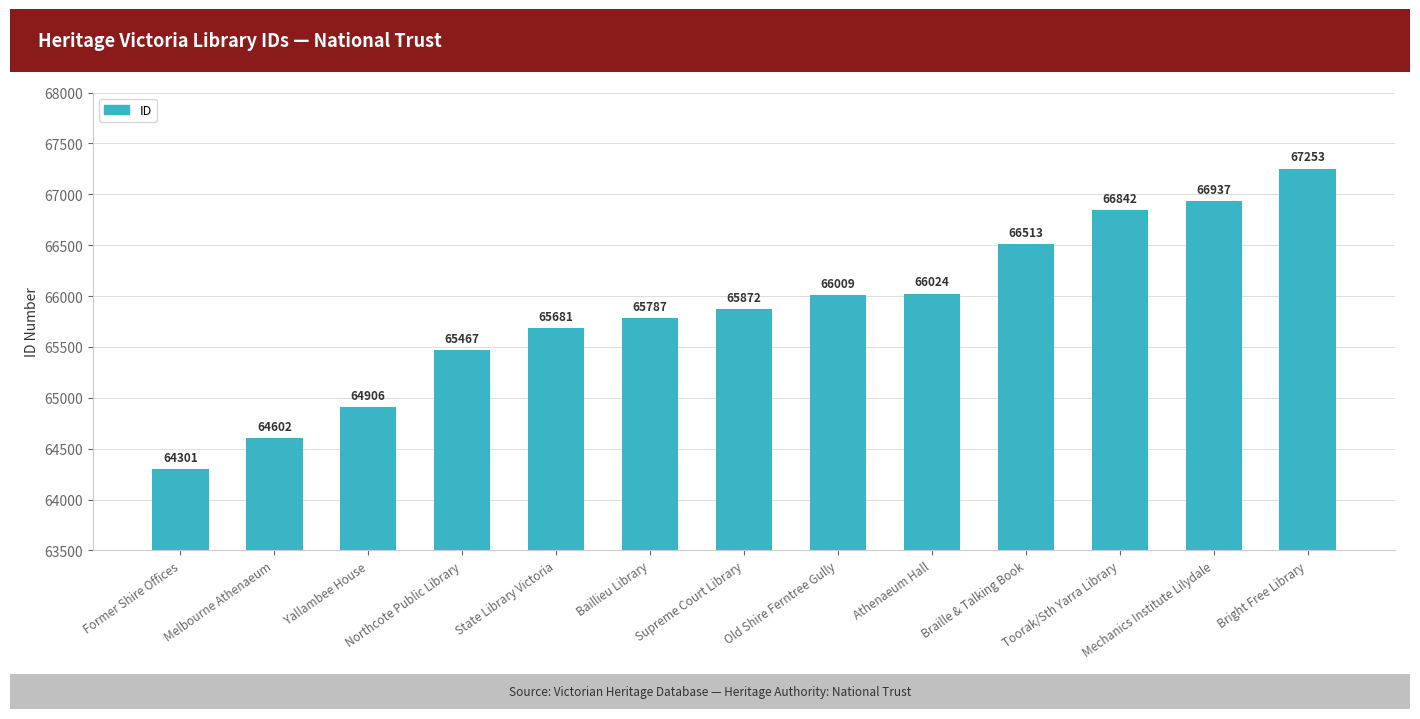

What is the change in value from Yallambee House to Mechanics Institute Lilydale?

+2031